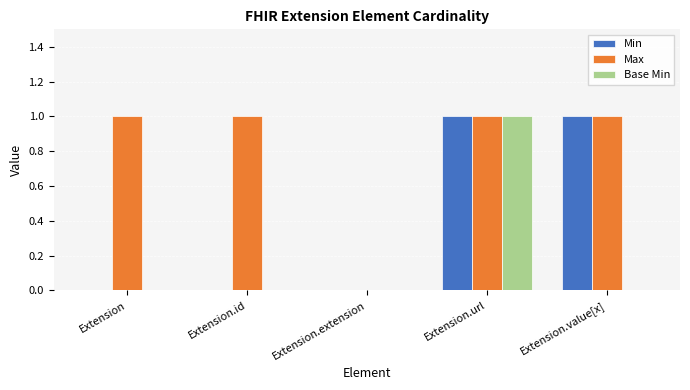

The value of Base Min at Extension.extension is 0. True or false?

True